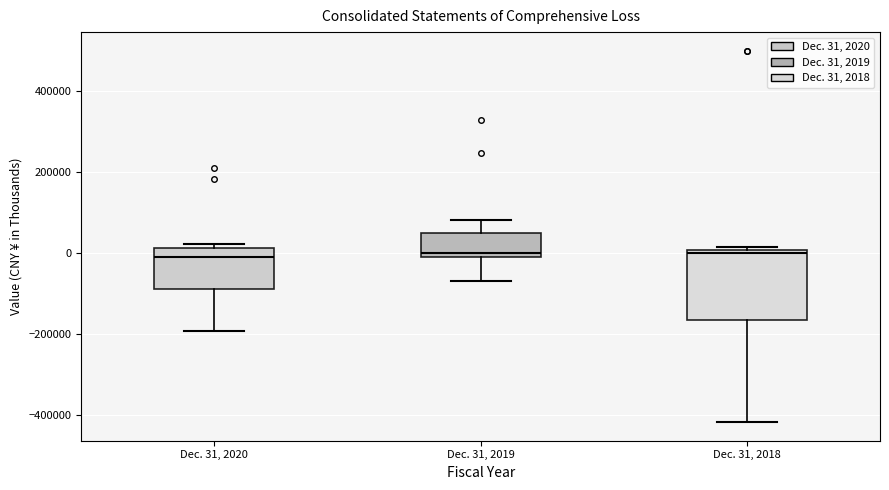

Reading left to right, read every box against the y-axis: the position of its median line, the range the box covers, and the ends of its whiskers. The values are not printed on the chart, so give them approximately, as read against the axis.

Dec. 31, 2020: median 0, box -80000 to 20000, whiskers -200000 to 20000 (just above the box's upper edge)
Dec. 31, 2019: median 0, box -20000 to 40000, whiskers -60000 to 80000
Dec. 31, 2018: median 0 (just below the box's upper edge), box -160000 to 0, whiskers -420000 to 20000